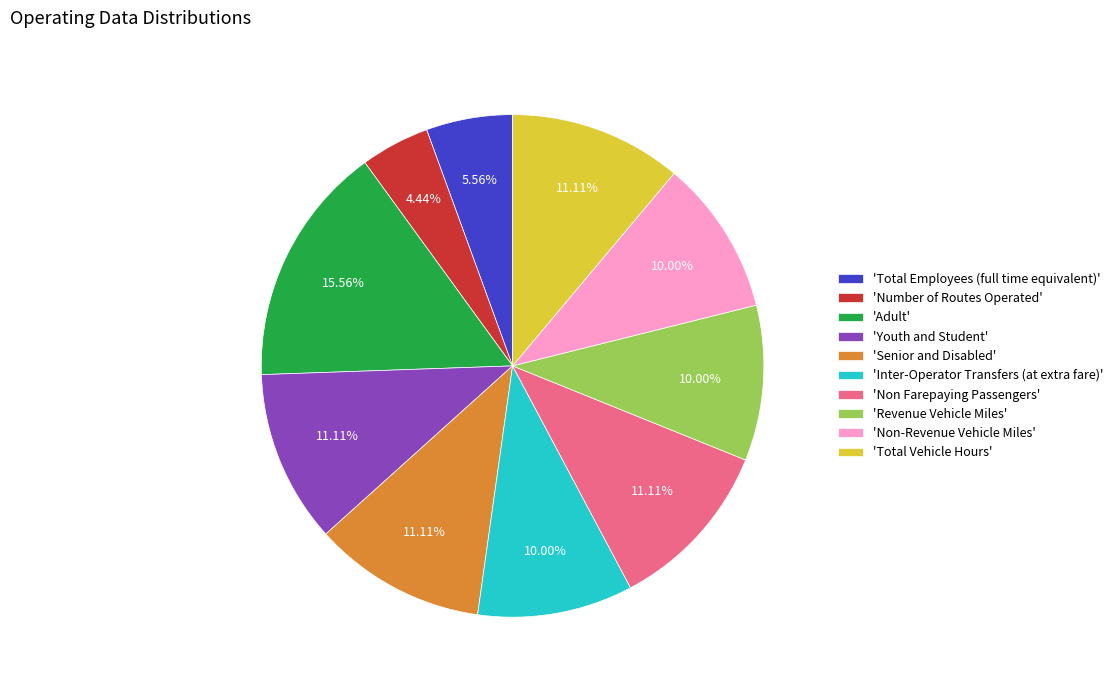

Approximately how many times larger is the value at 'Youth and Student' compared to 'Adult'?

0.7